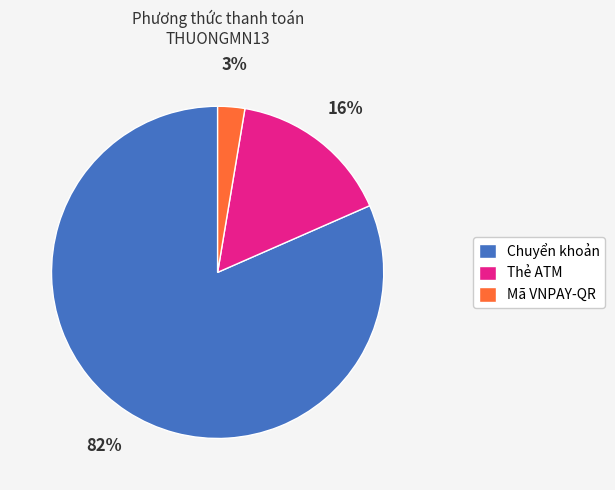

True or false: Chuyển khoản accounts for 94% of the total.

False